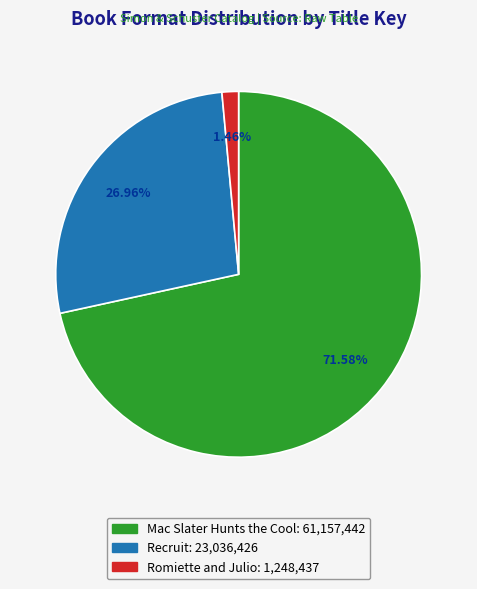

The Recruit slice represents 19% of the pie. True or false?

False